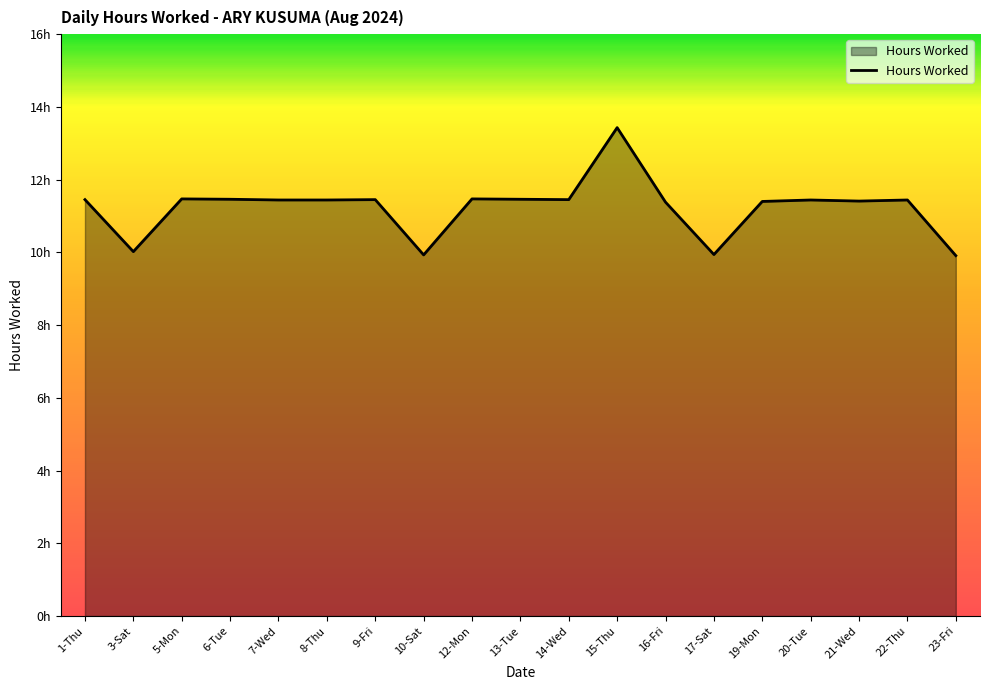

Rank the categories by value from highest to lowest.

15-Thu, 5-Mon, 12-Mon, 6-Tue, 13-Tue, 1-Thu, 9-Fri, 14-Wed, 7-Wed, 8-Thu, 20-Tue, 22-Thu, 21-Wed, 19-Mon, 16-Fri, 3-Sat, 17-Sat, 10-Sat, 23-Fri